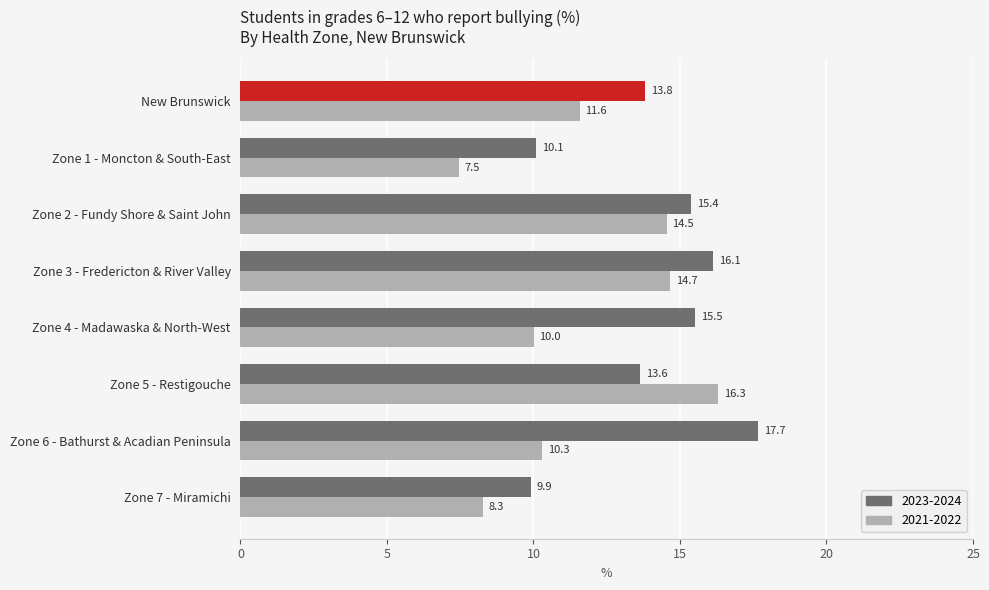

At which label is 2021-2022 closest to 11?

New Brunswick